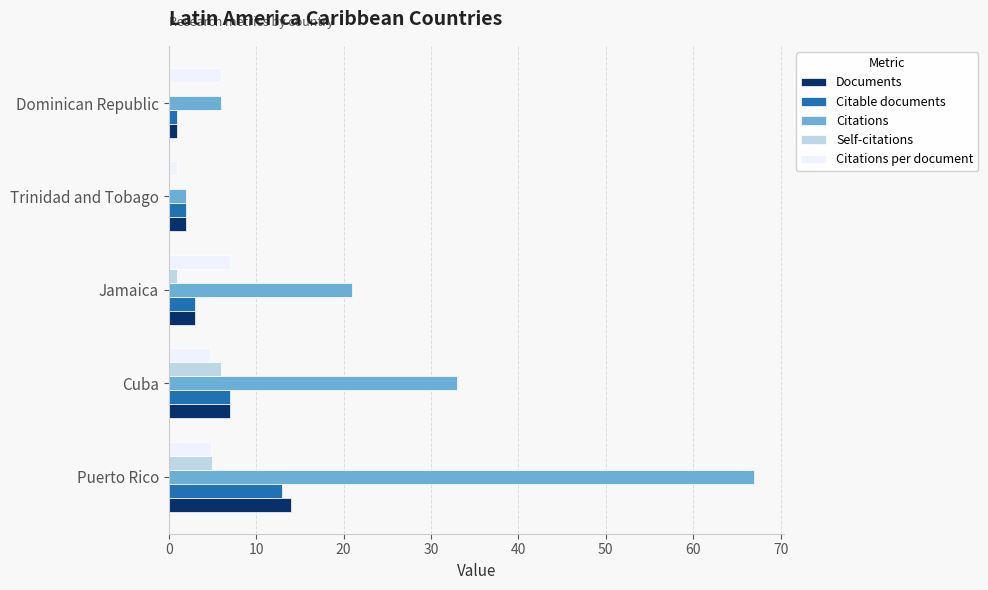

Which series has the widest spread of values?

Citations